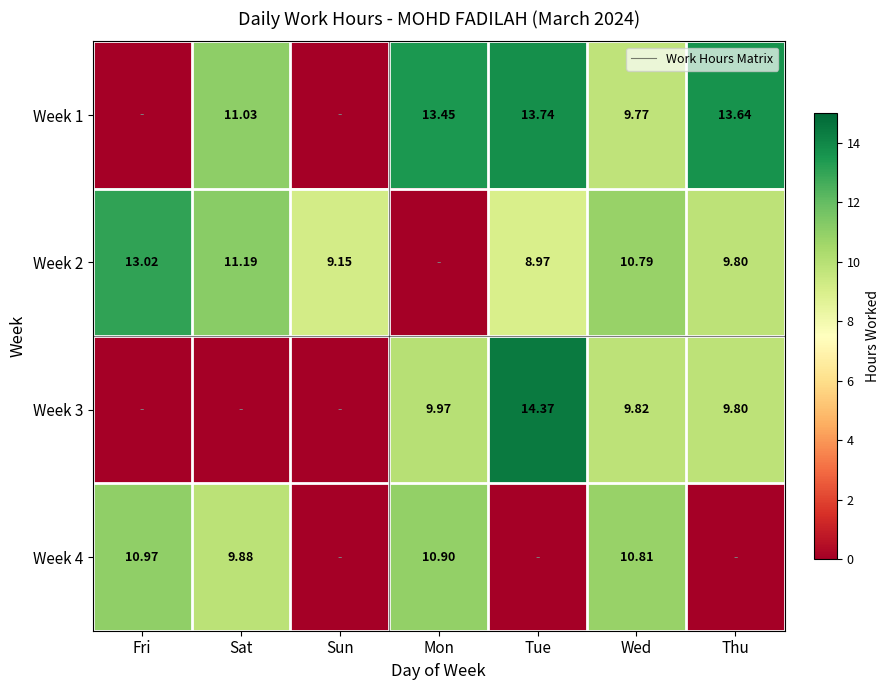

What is the difference between the Week 1 values at Thu and Tue?

0.1